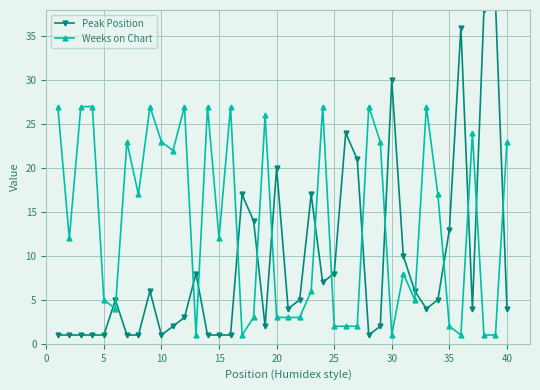

Is it true that Weeks on Chart equals 11 at 30?

False